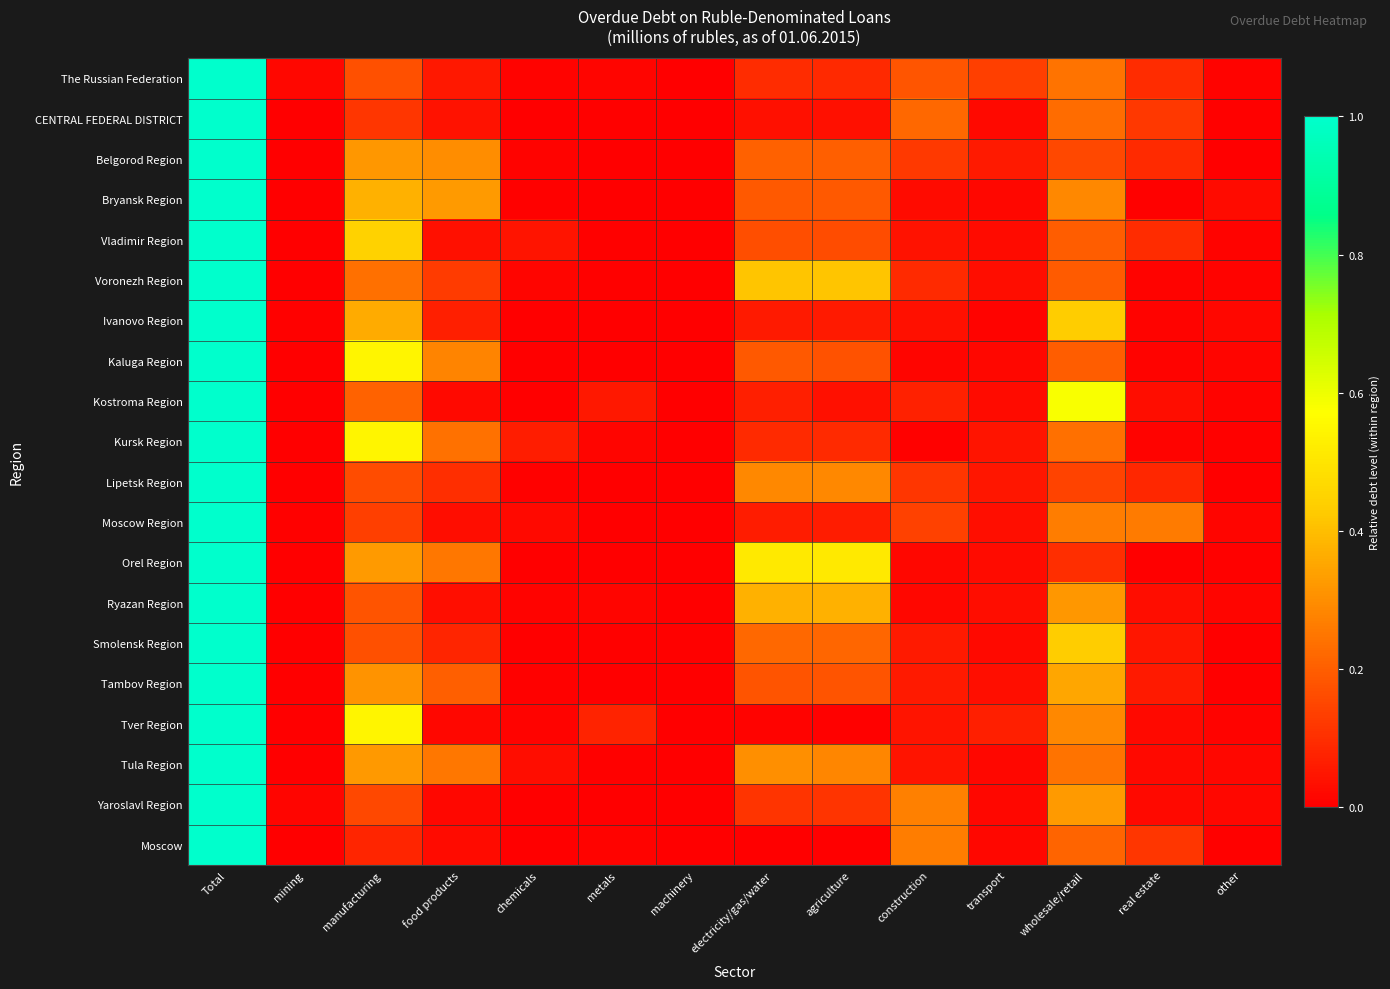

At which category is the sum across all series the highest?

Total